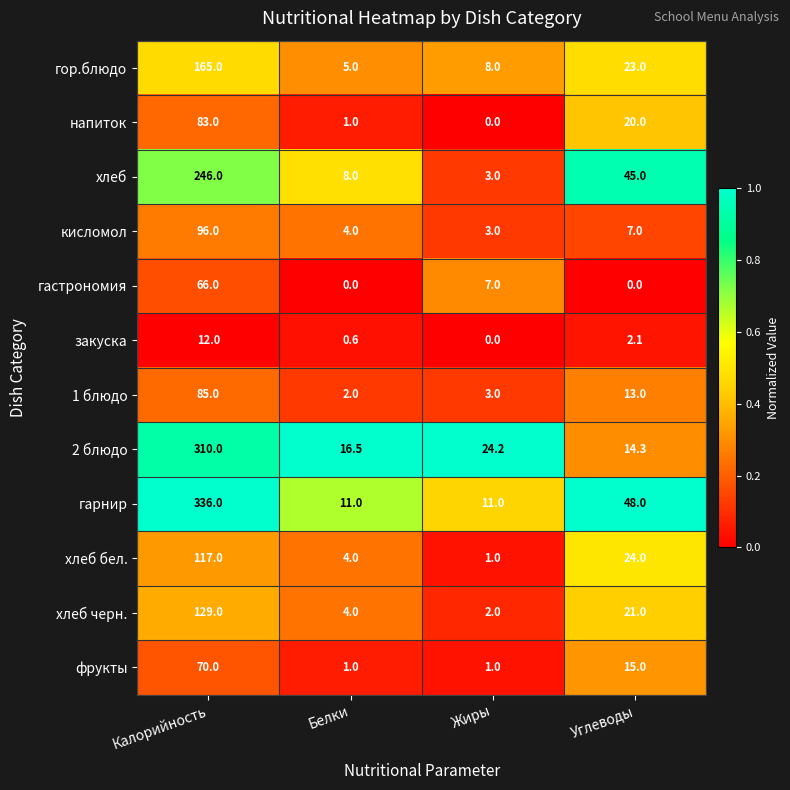

Count the number of categories in the chart.

4